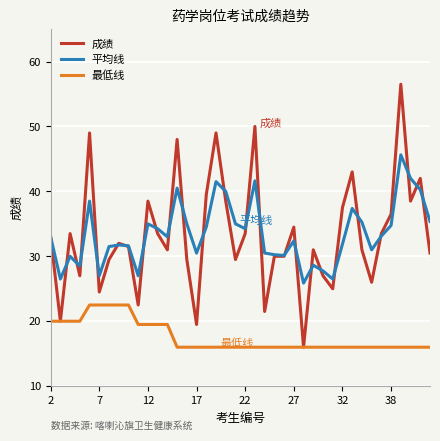

True or false: 最低线 and 平均线 cross at least once.

False